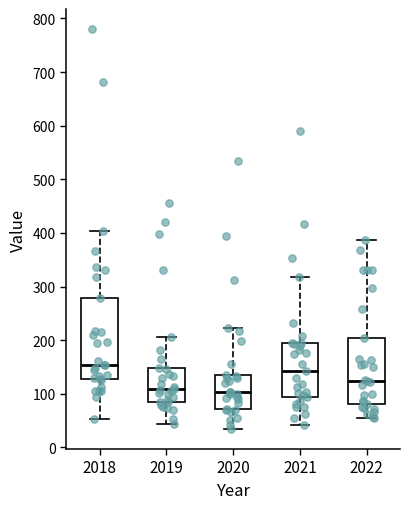

Reading left to right, read every box against the y-axis: the position of its median line, the range the box covers, and the ends of its whiskers. The values are not printed on the chart, so give them approximately, as read against the axis.

2018: median 150, box 130 to 280, whiskers 50 to 400
2019: median 110, box 90 to 150, whiskers 40 to 210
2020: median 100, box 70 to 140, whiskers 30 to 220
2021: median 140, box 90 to 190, whiskers 40 to 320
2022: median 120, box 80 to 200, whiskers 50 to 390